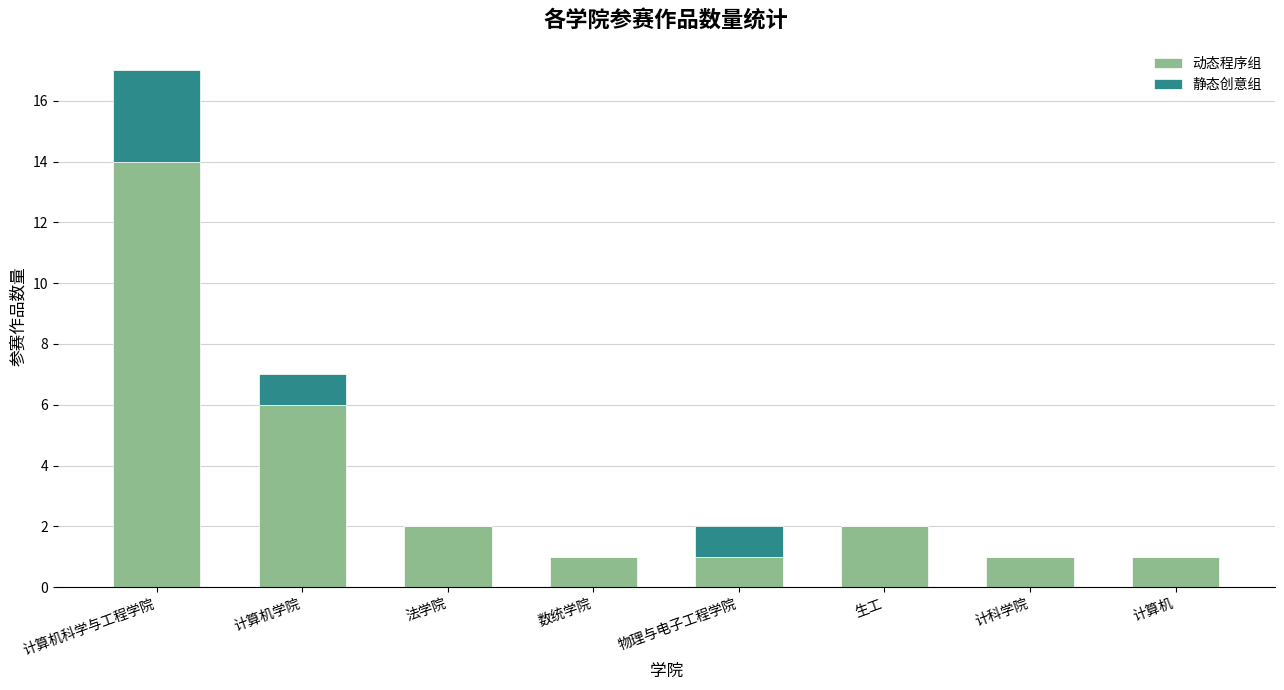

The 动态程序组 series shows 1 at 物理与电子工程学院. True or false?

True